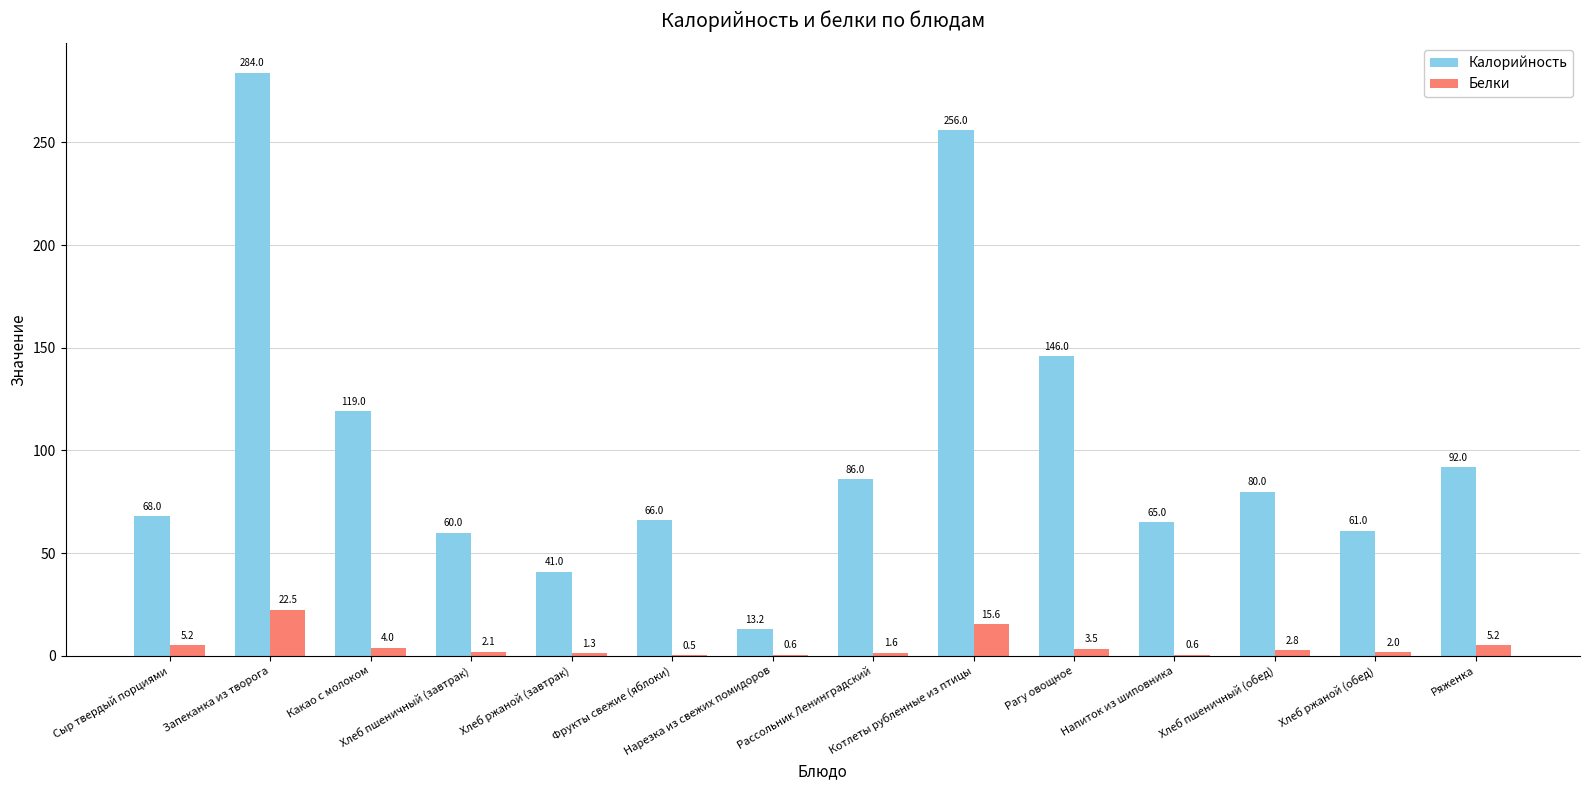

Which series has the largest total across all categories?

Калорийность